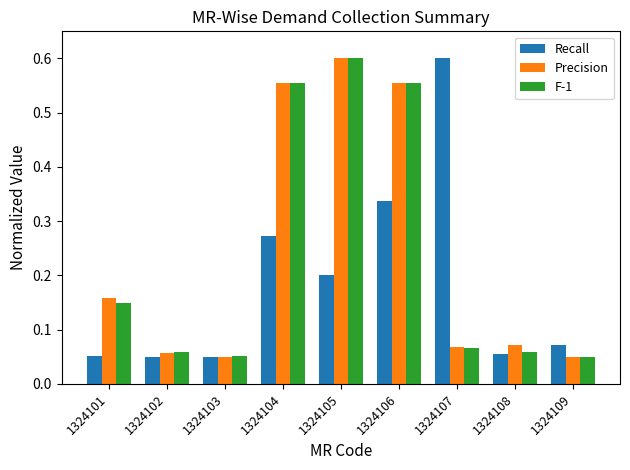

Does the chart contain any negative values?

No